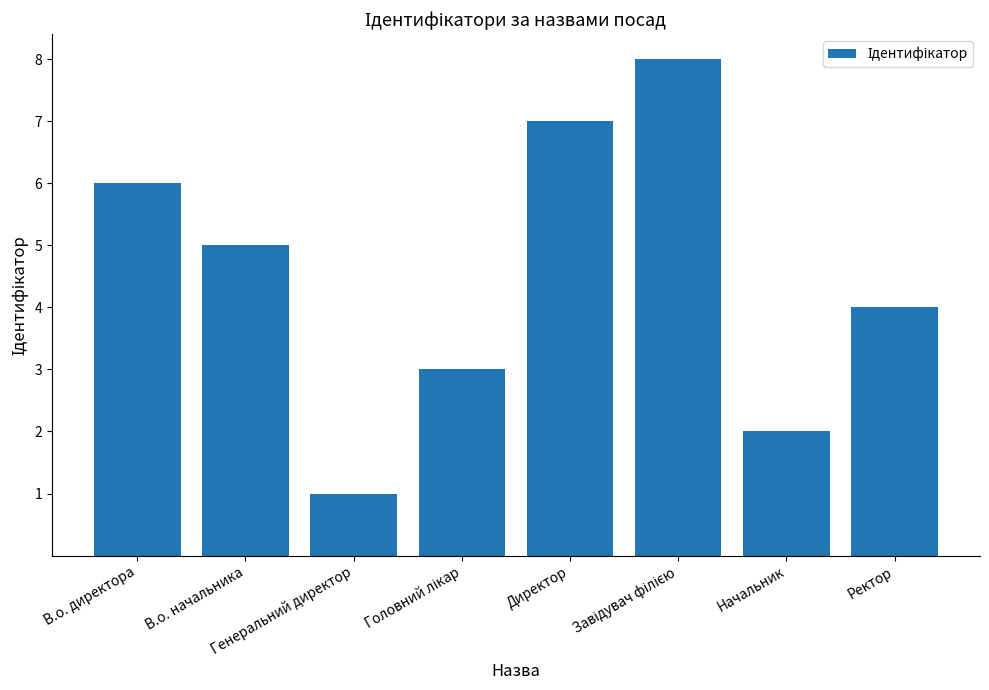

What is the ratio of the value at Ректор to the value at Директор?

0.6